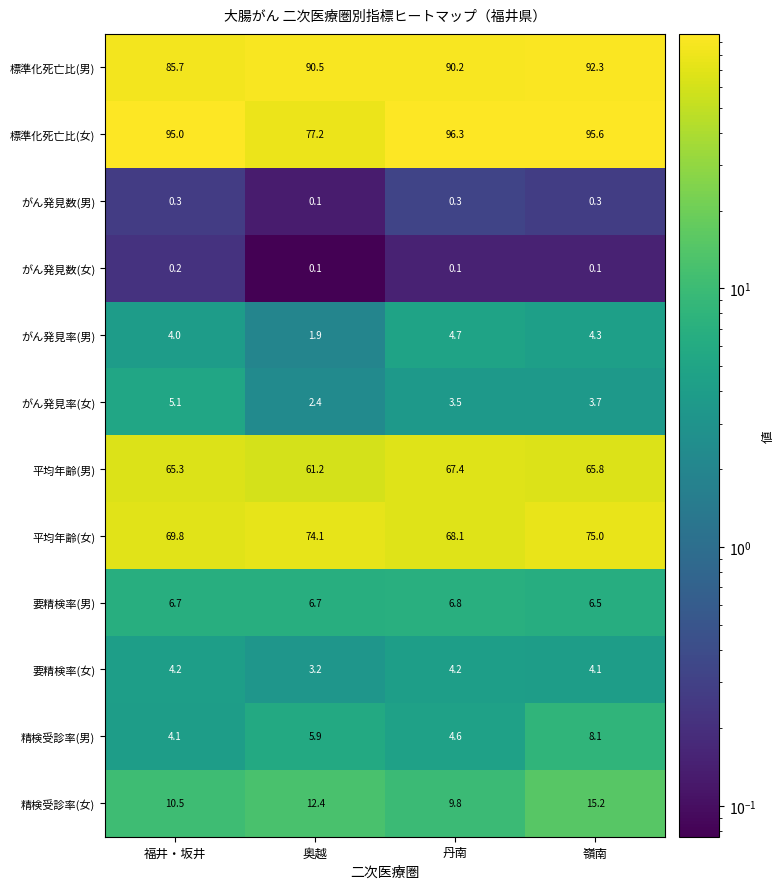

The 標準化死亡比(女) series shows 145.3 at 丹南. True or false?

False